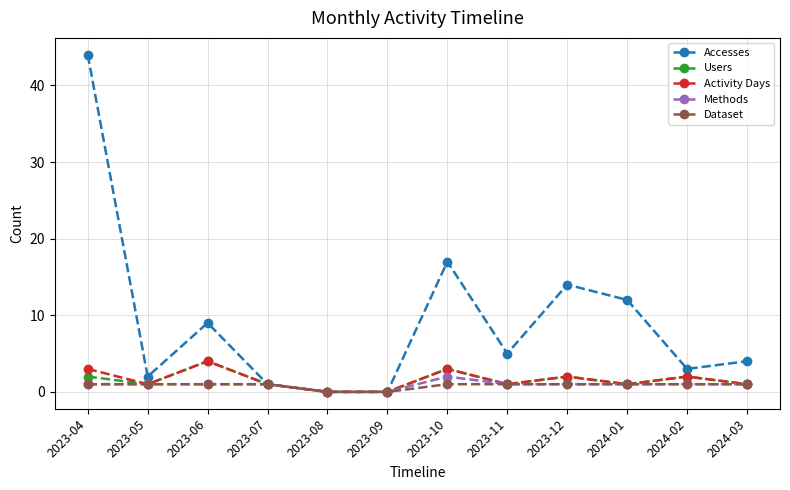

What is the average value of the Activity Days series?

2